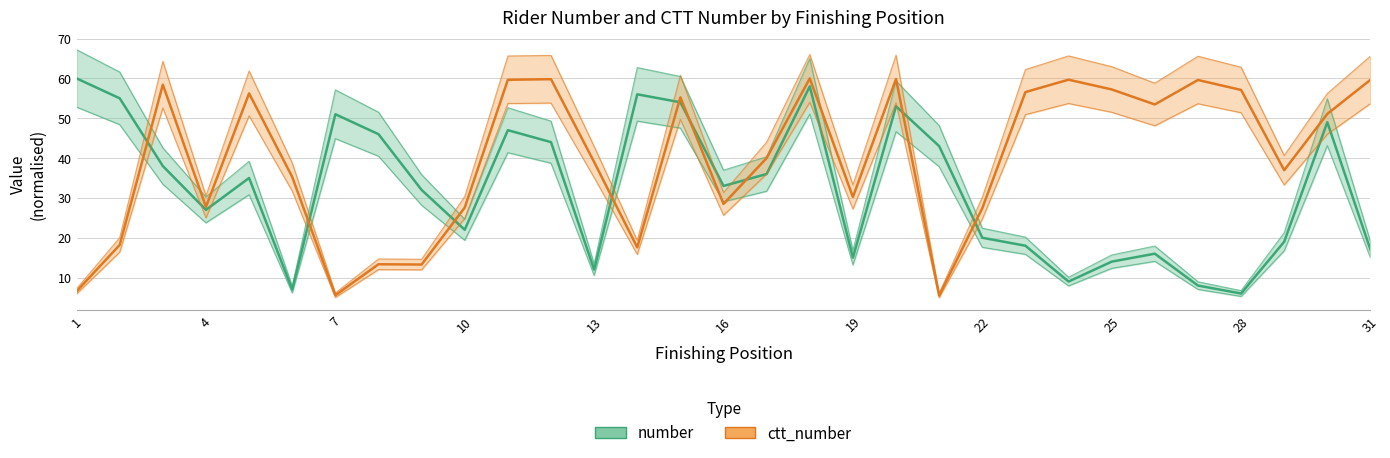

How many series are shown in this chart?

2